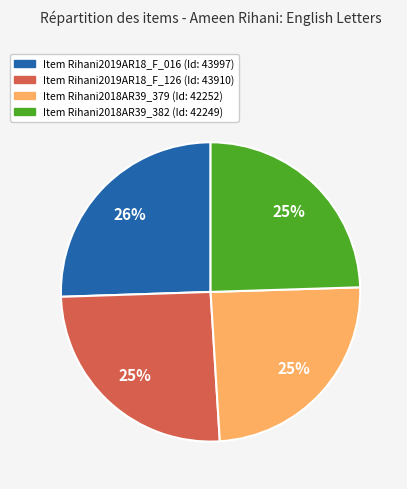

To the nearest percent, what is the average slice percentage?

25%